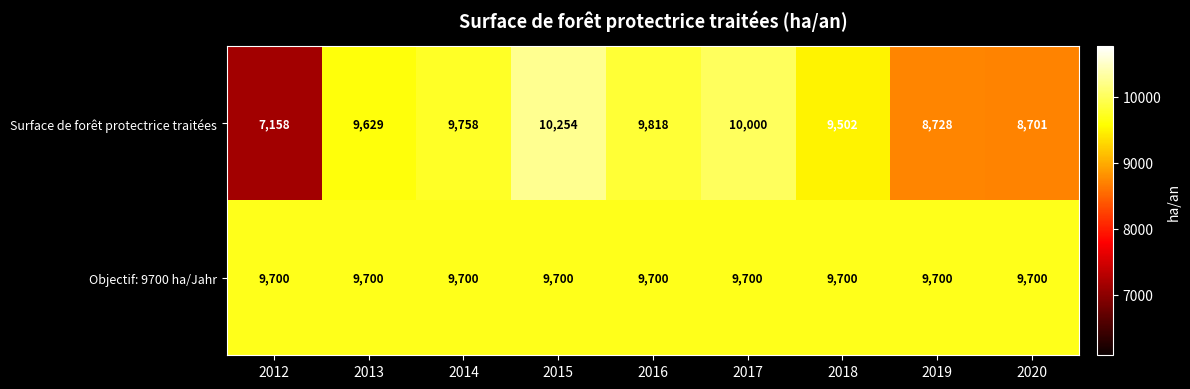

What is the total value across all series at 2016?

19518